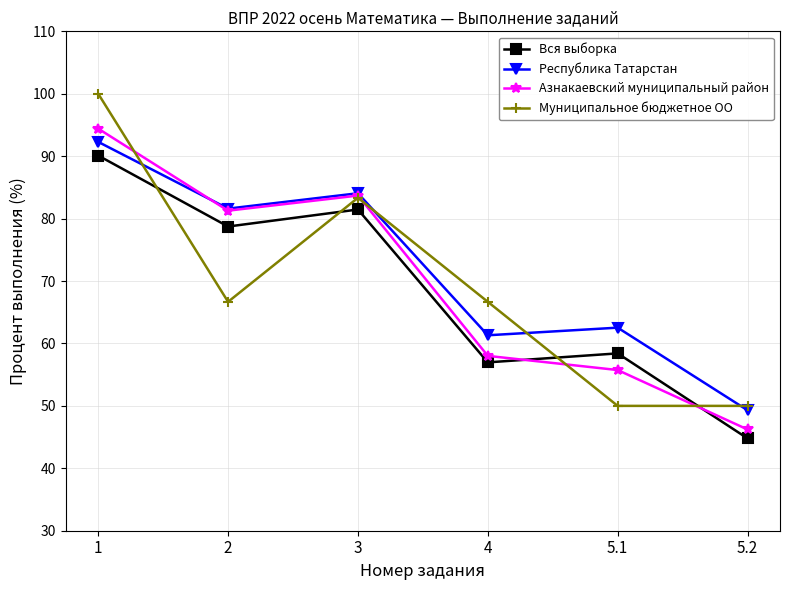

True or false: Республика Татарстан has a value of 126.9 at 2.

False